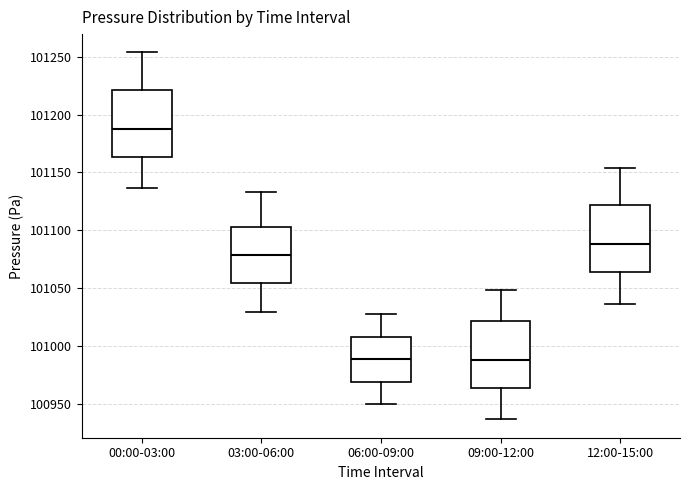

Reading left to right, read every box against the y-axis: the position of its median line, the range the box covers, and the ends of its whiskers. The values are not printed on the chart, so give them approximately, as read against the axis.

00:00-03:00: median 101190, box 101165 to 101220, whiskers 101135 to 101255
03:00-06:00: median 101080, box 101055 to 101105, whiskers 101030 to 101135
06:00-09:00: median 100990, box 100970 to 101010, whiskers 100950 to 101030
09:00-12:00: median 100990, box 100965 to 101020, whiskers 100935 to 101050
12:00-15:00: median 101090, box 101065 to 101120, whiskers 101035 to 101155